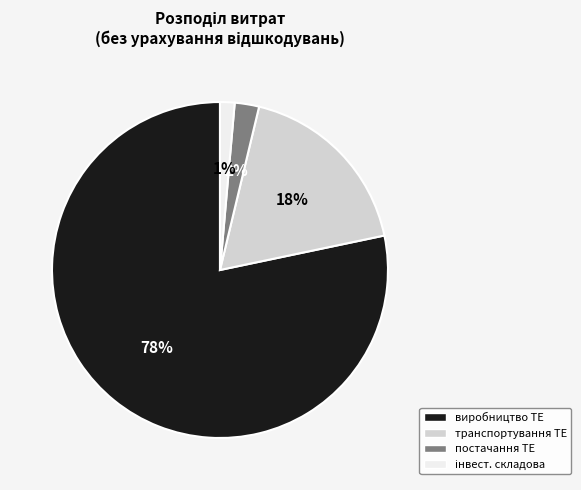

Is there any slice that represents more than half of the pie?

Yes